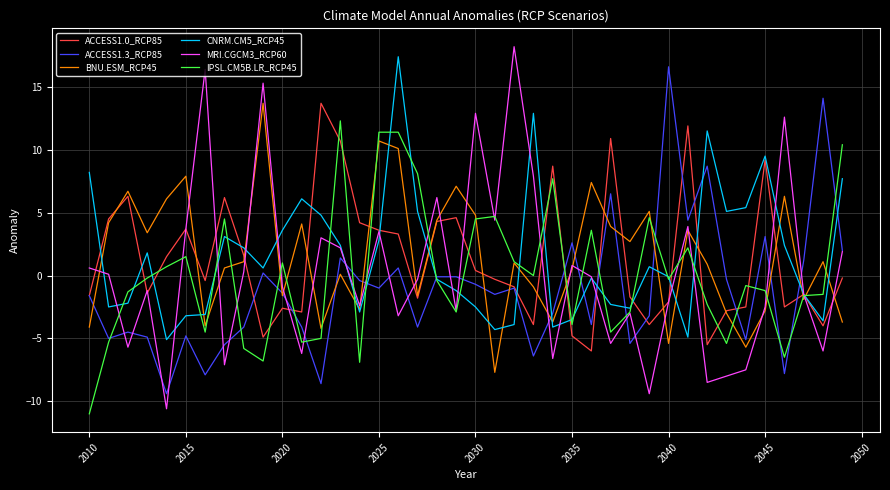

What is the difference between the maximum and minimum values in the CNRM.CM5_RCP45 series?

22.5